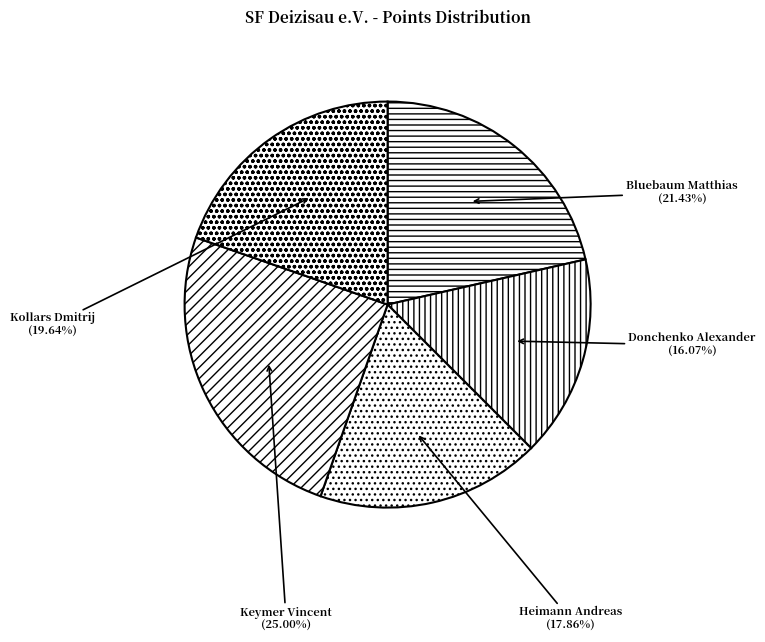

Does any single category account for the majority?

No